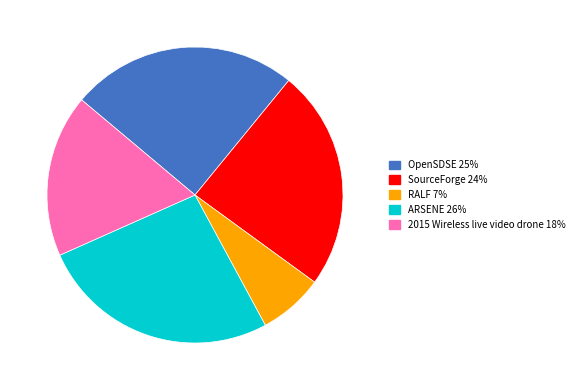

Is the sum of ARSENE and 2015 Wireless live video drone greater than half?

No